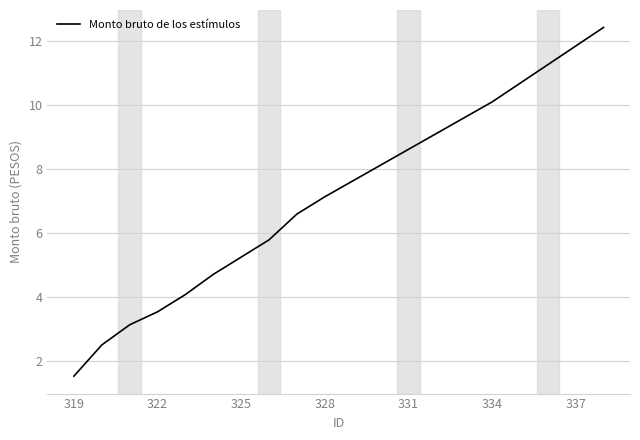

What is the minimum value shown in the chart?

1.5